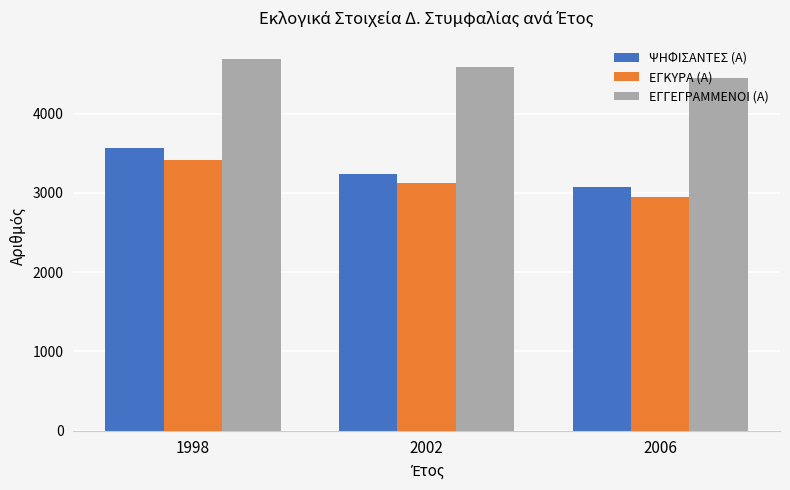

Where does the ΕΓΚΥΡΑ (Α) series first go above 3126?

1998